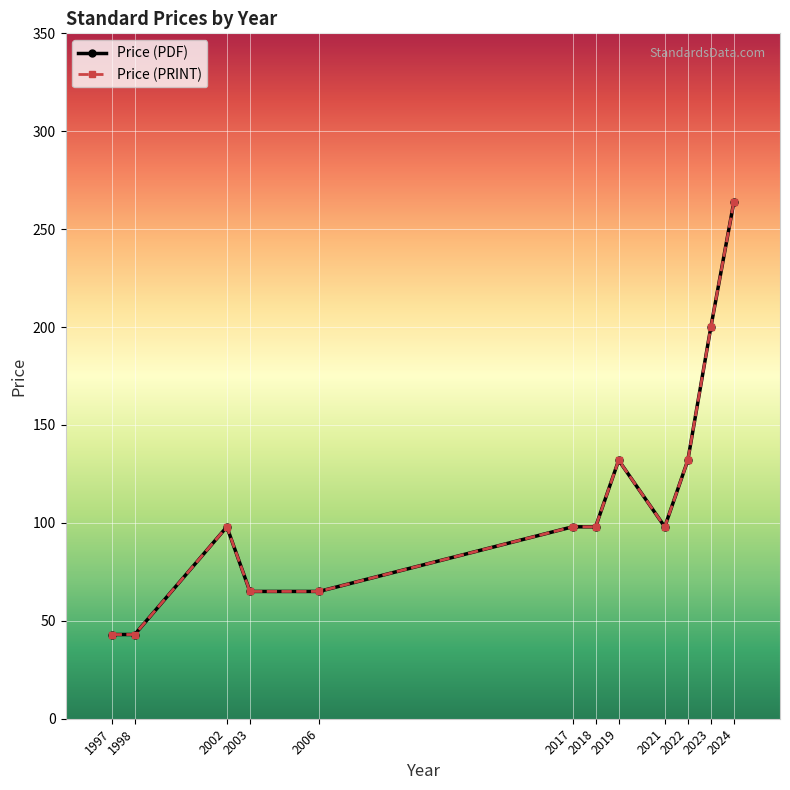

At which category does the chart reach its minimum across all series?

1997